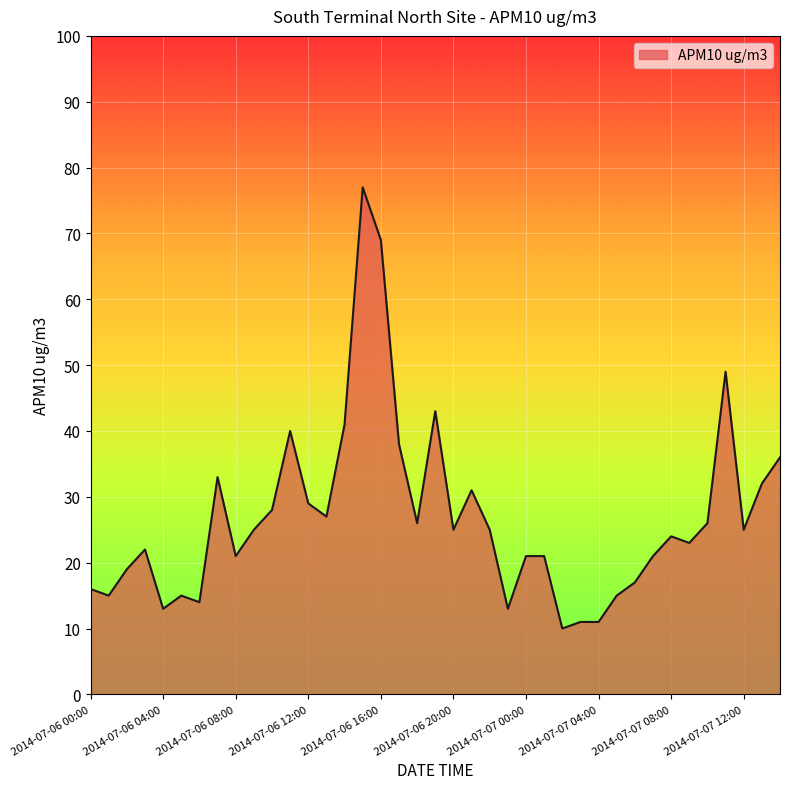

What is the smallest value displayed?

10